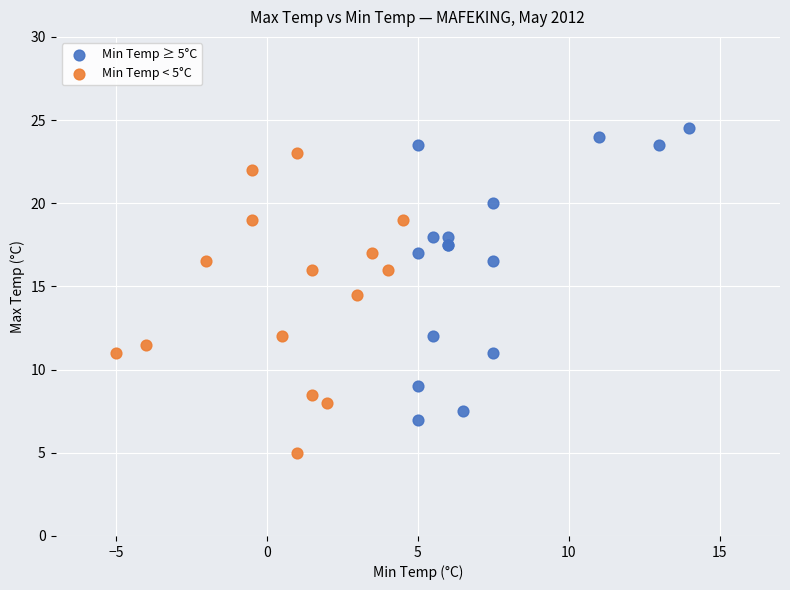

Which series contains the lowest Y value?

Min Temp < 5°C